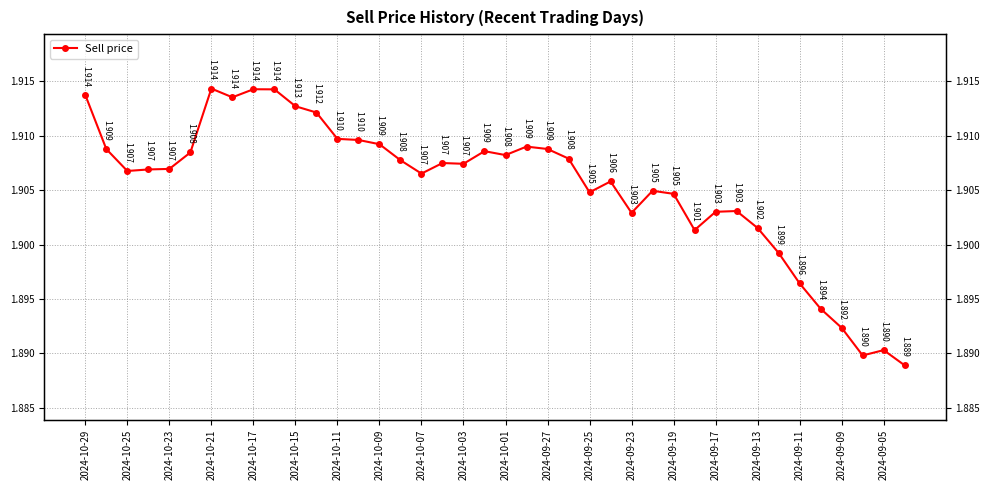

What is the greatest value displayed?

1.9